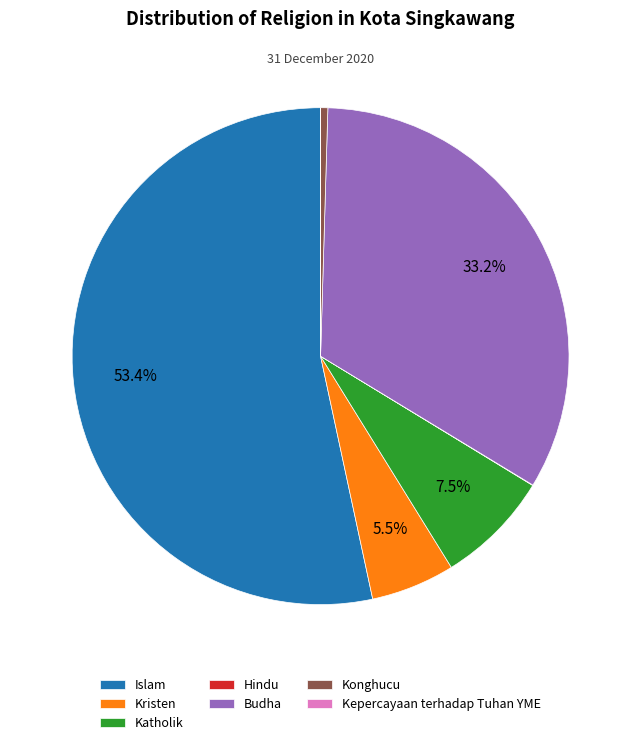

True or false: Budha accounts for 33% of the total.

True